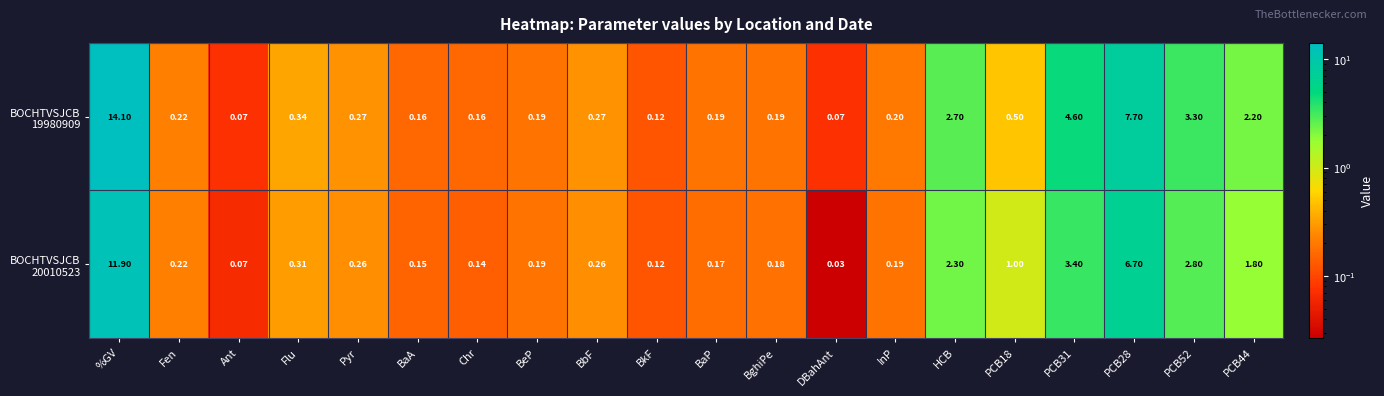

At which category does the chart reach its minimum across all series?

DBahAnt